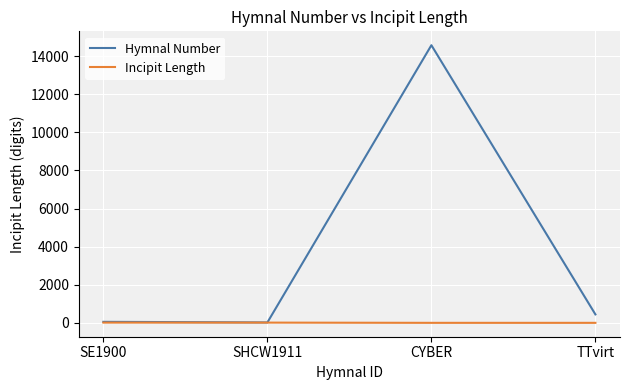

True or false: Incipit Length has more than 1 points higher than both neighbors.

False